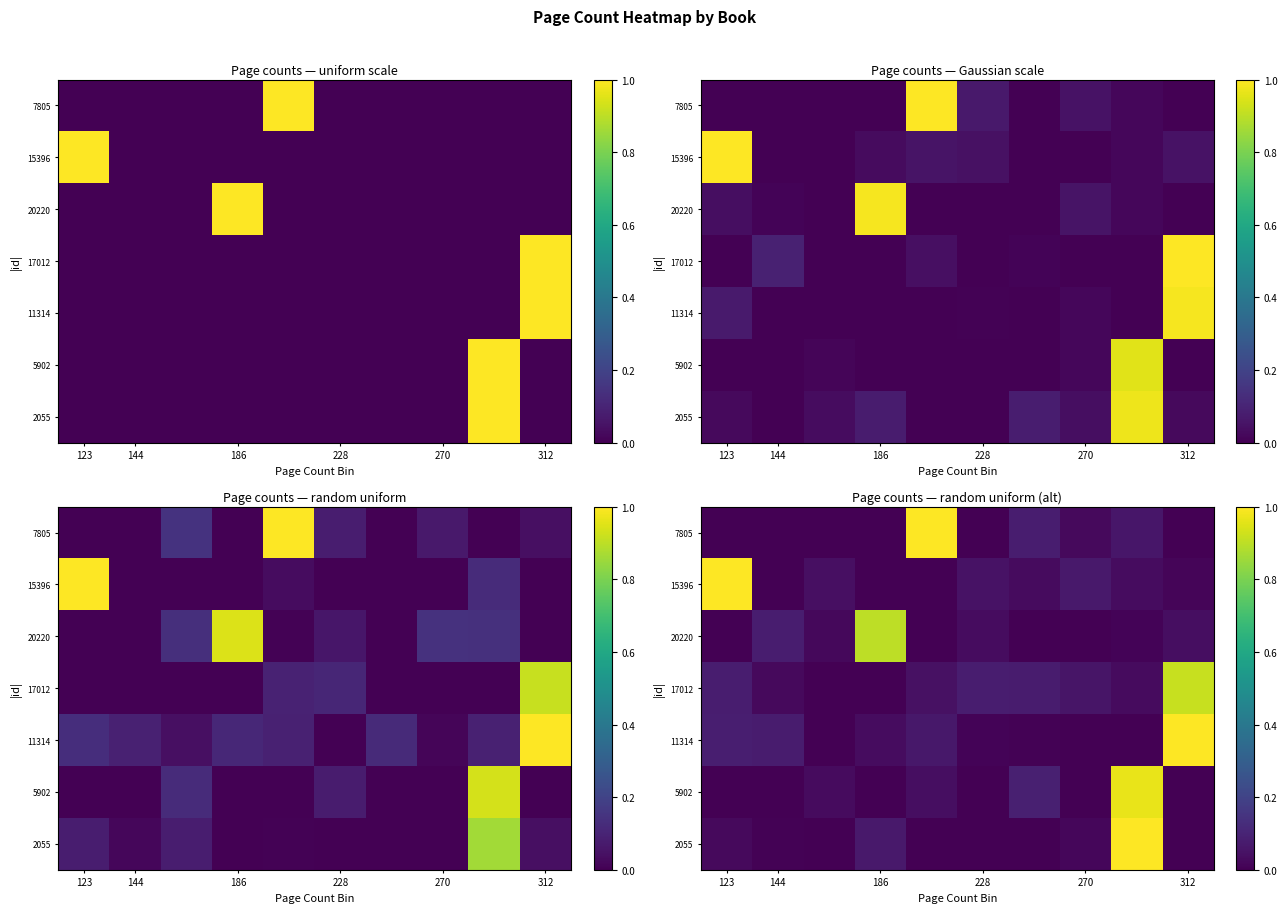

What is the highest value of the 17012 series?

0.9